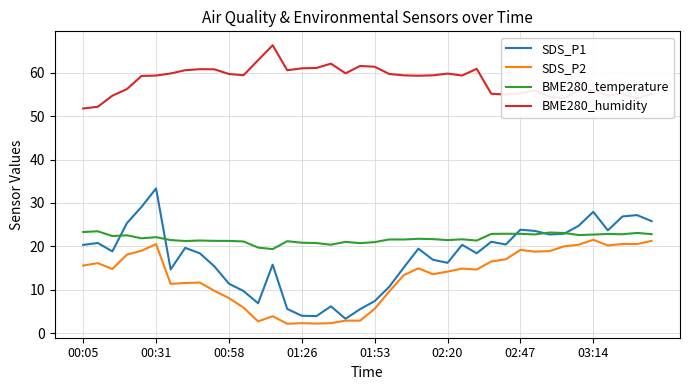

Which series has the widest spread of values?

SDS_P1